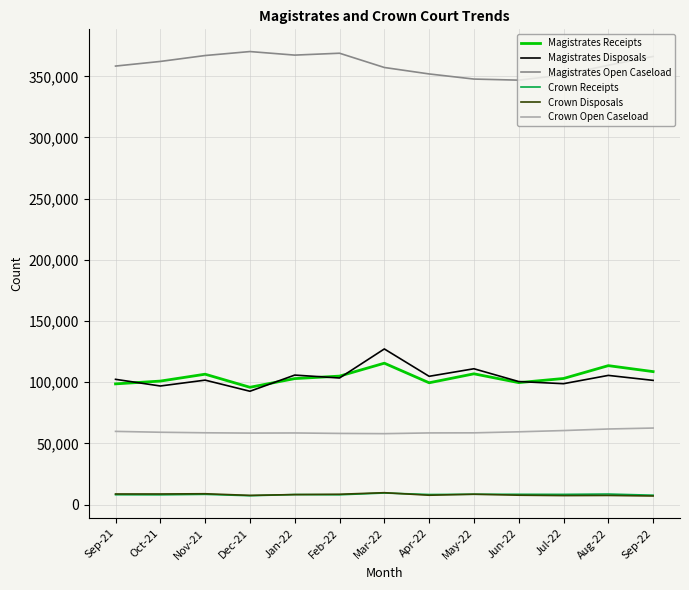

What is the maximum value shown in the chart?

370226